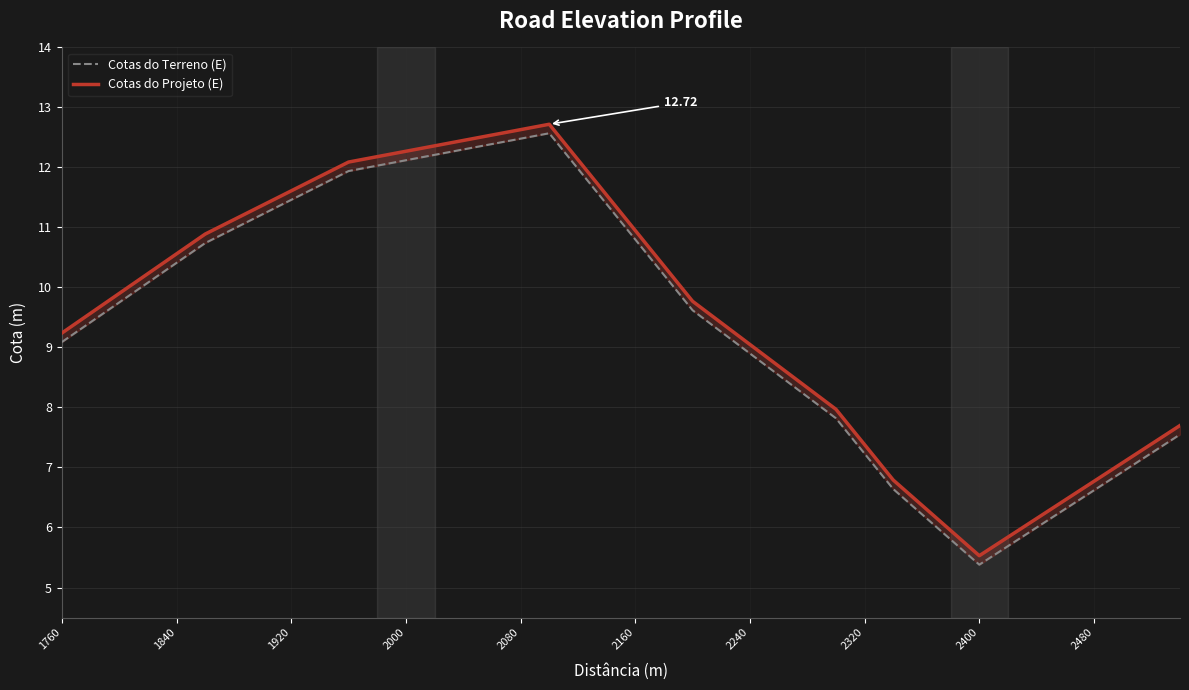

Is this an area chart (filled region under the line)?

No